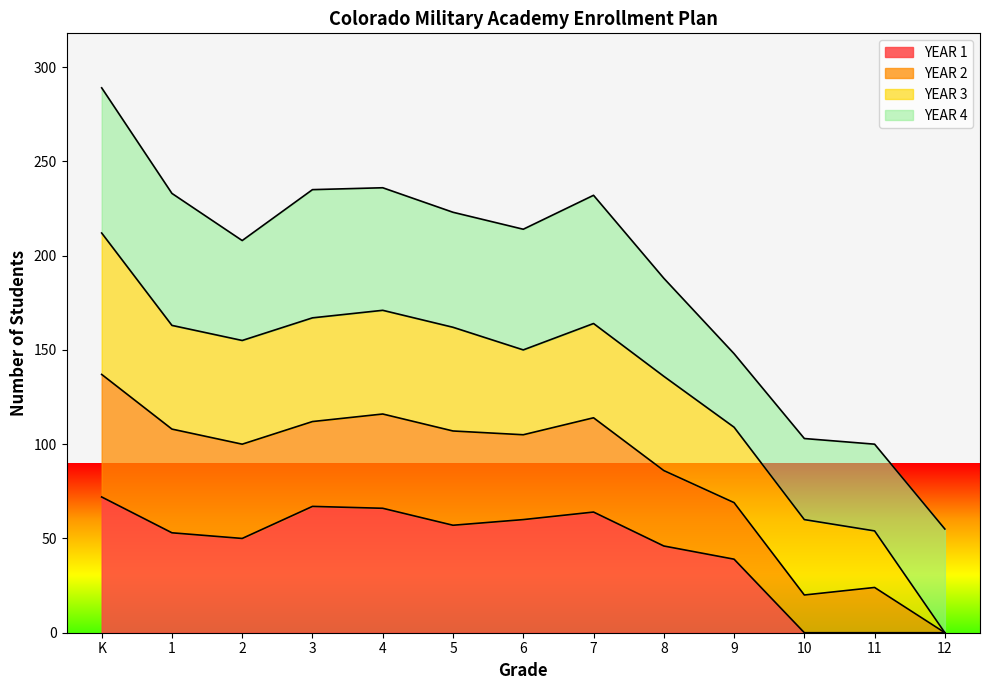

What is the total value across all series at 2?

208